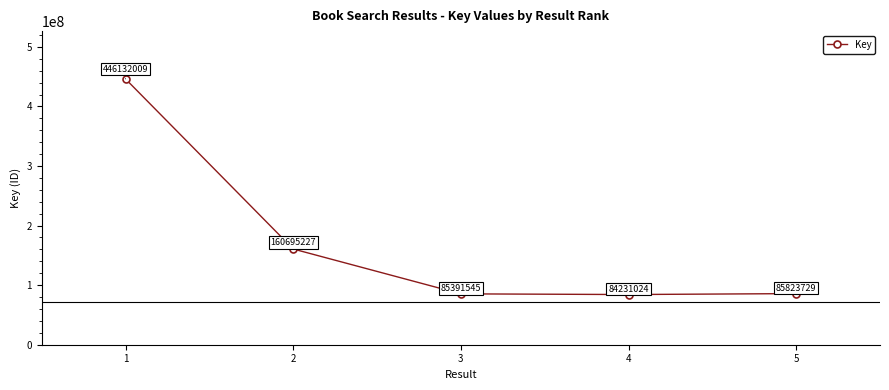

True or false: there are more than 2 points higher than both neighbors.

False